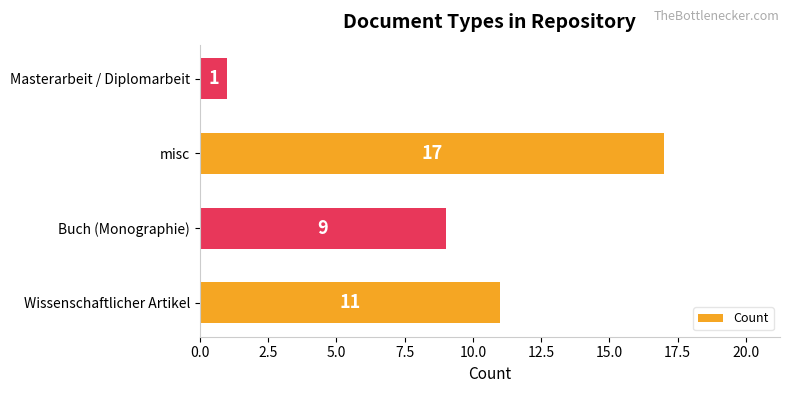

Which label corresponds to the largest value in the chart?

misc